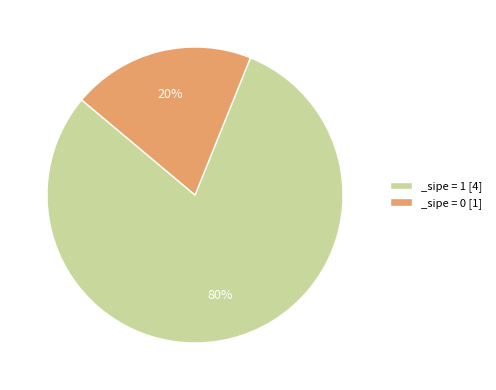

To the nearest percent, what is the combined percentage of _sipe = 1 [4] and _sipe = 0 [1]?

100%